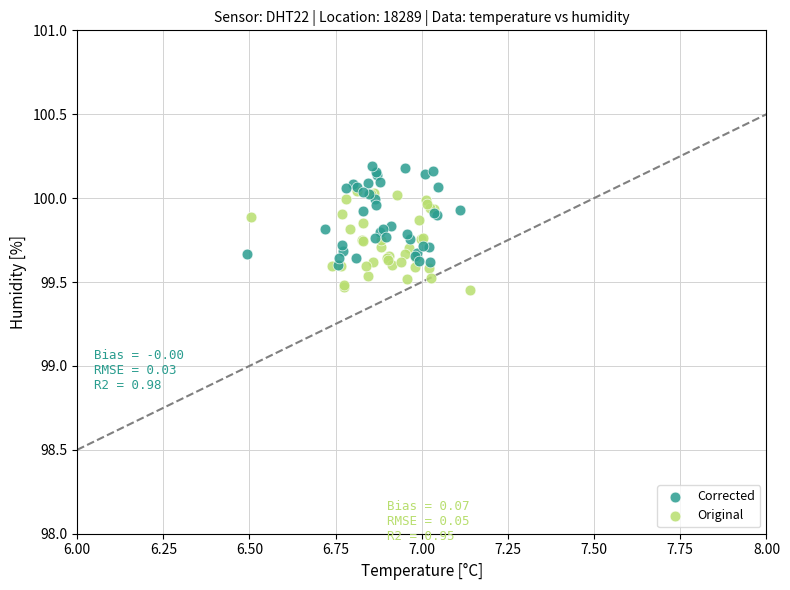

Which series contains the lowest Y value?

Original